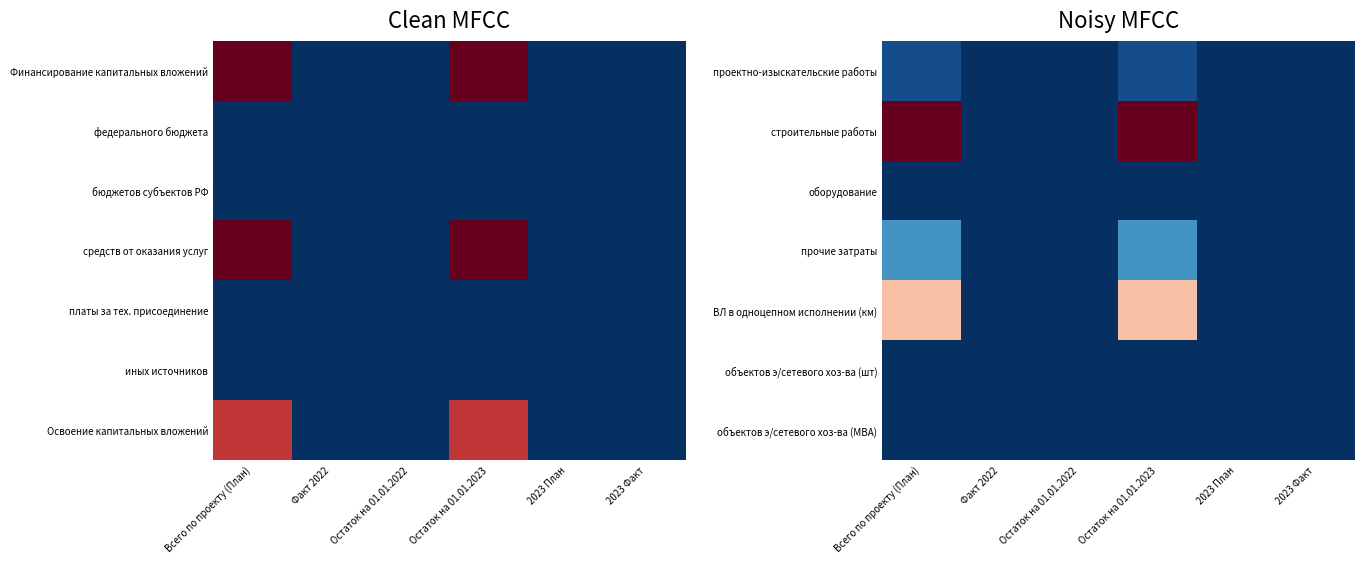

Is it true that строительные работы equals 0.6 at Остаток на 01.01.2022?

False